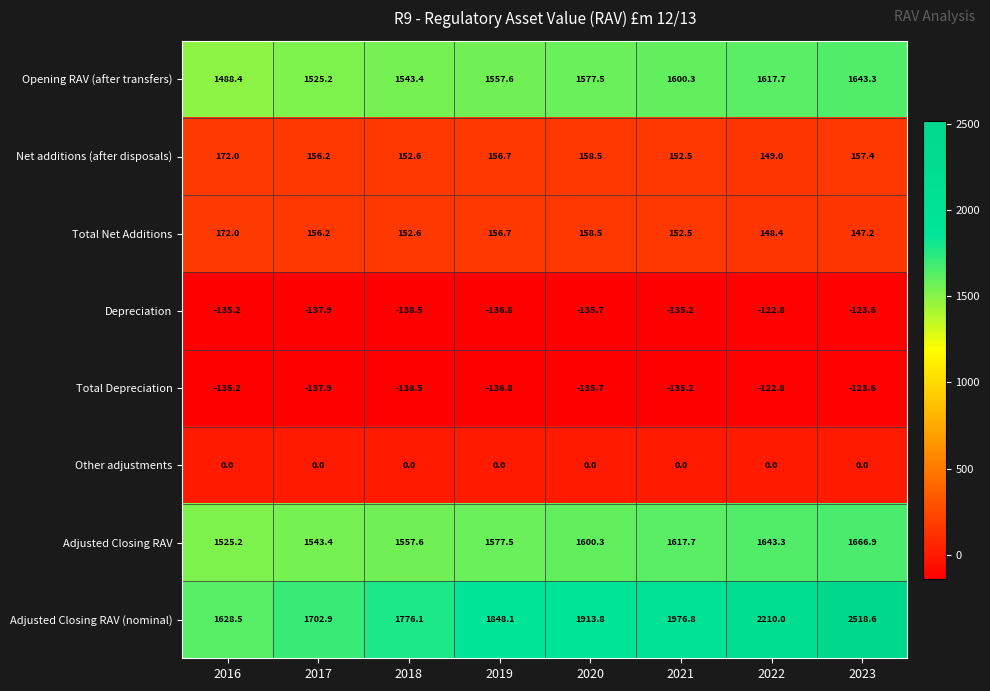

How many data points in Adjusted Closing RAV are above 1600?

4